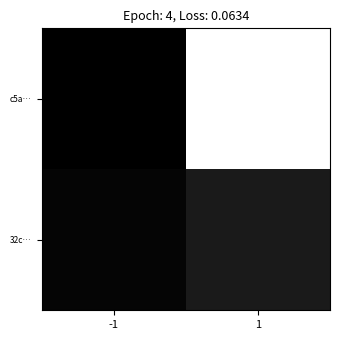

How many data points does each series have?

2